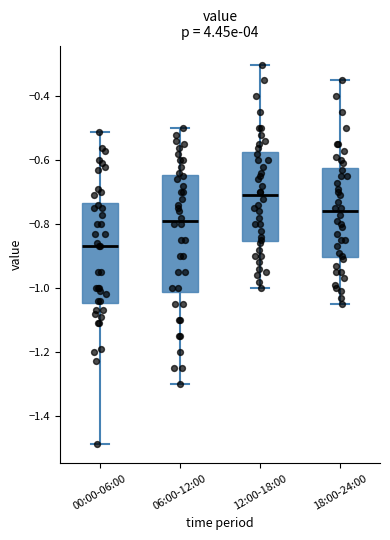

Reading left to right, transcribe this box plot: for each box, give where its median line is, the range the box spans, and where its two whiskers end, as read against the y-axis. The values are not printed on the chart, so give them approximately, as read against the axis.

00:00-06:00: median -0.86, box -1.04 to -0.74, whiskers -1.48 to -0.50
06:00-12:00: median -0.78, box -1.02 to -0.64, whiskers -1.30 to -0.50
12:00-18:00: median -0.70, box -0.86 to -0.58, whiskers -1.00 to -0.30
18:00-24:00: median -0.76, box -0.90 to -0.62, whiskers -1.04 to -0.34